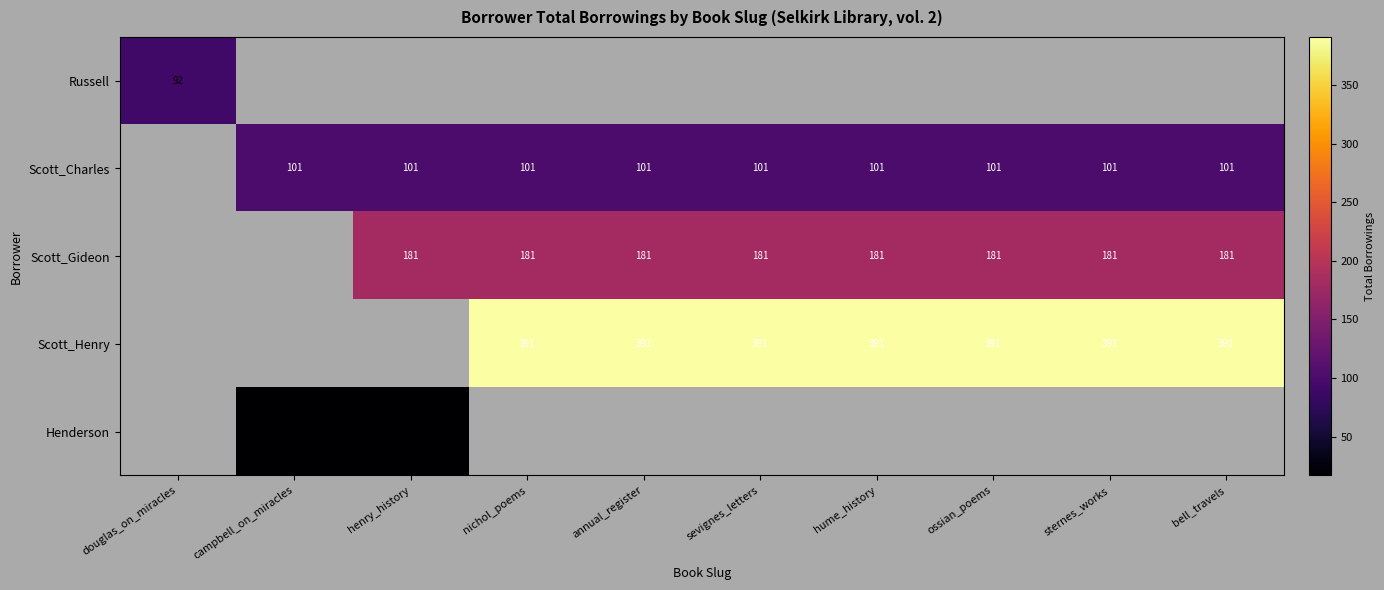

True or false: Scott_Henry has a value of 391 at bell_travels.

True